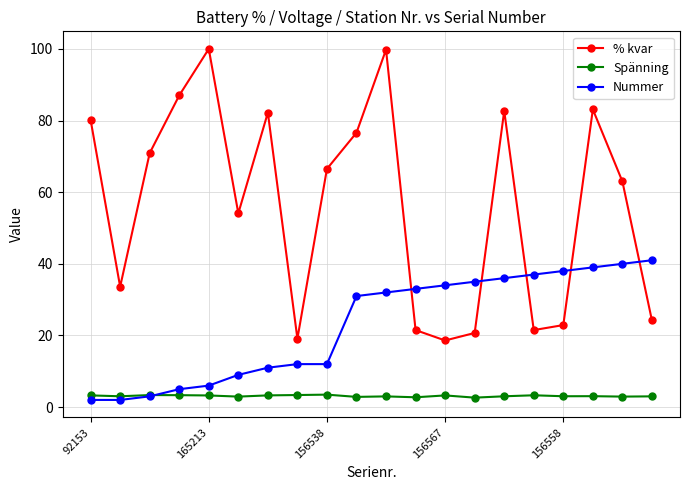

What is the maximum value for Nummer?

41.0